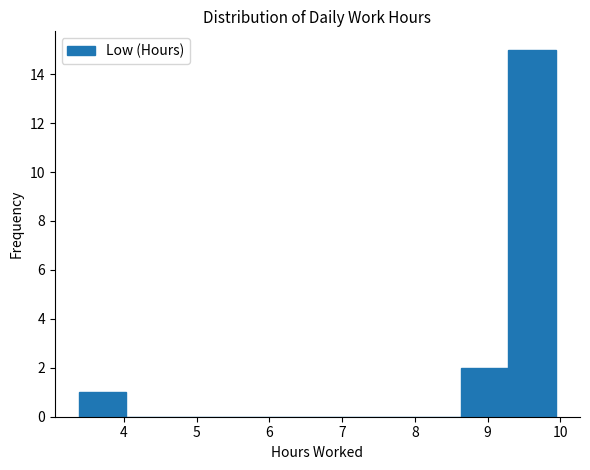

Over which range of the x-axis is the bar tallest?

9.3 to 9.9